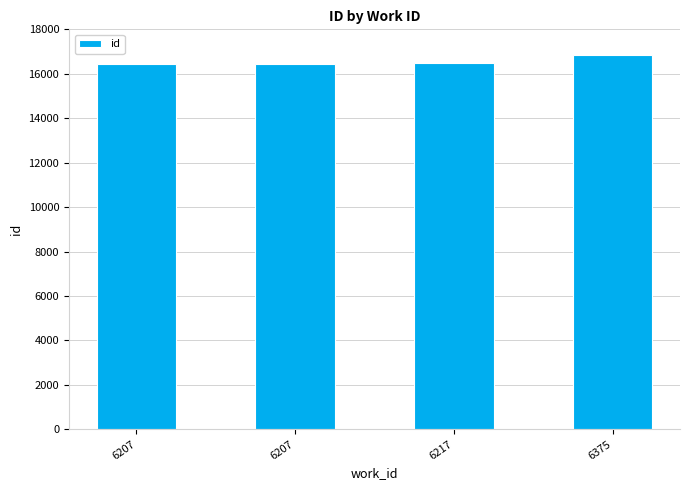

What is the ratio of the value at 6207 to the value at 6207?

1.0